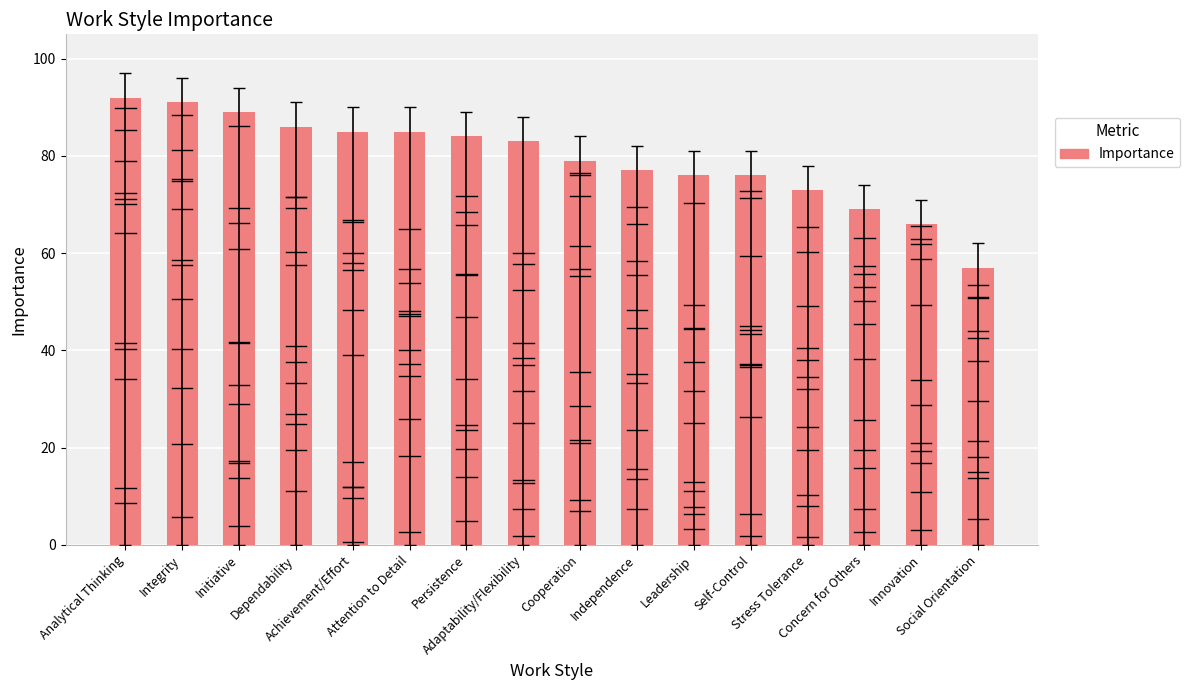

What is the sum of the values at Concern for Others and Innovation?

135